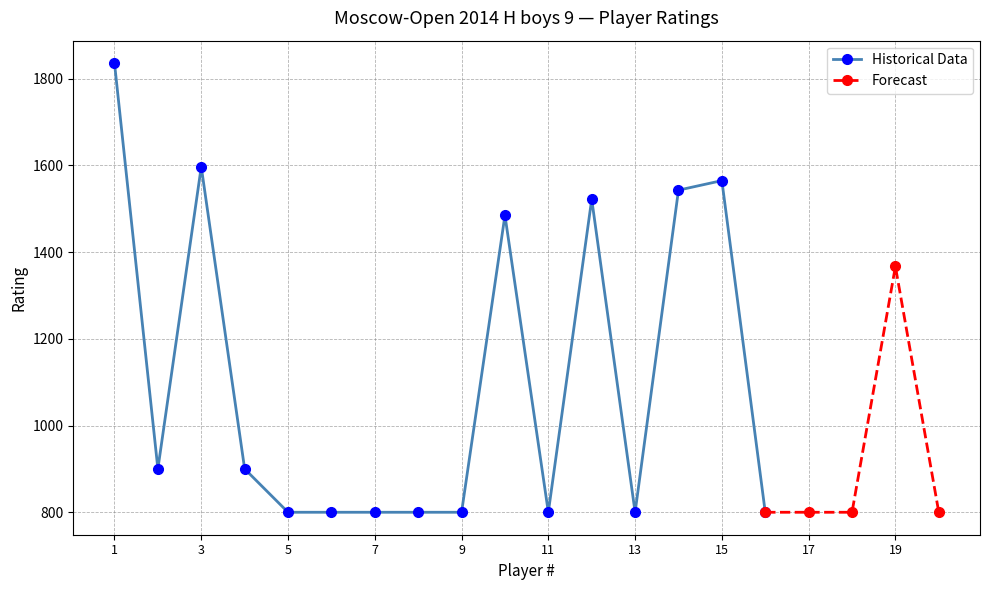

What is the maximum value for Historical Data?

1836